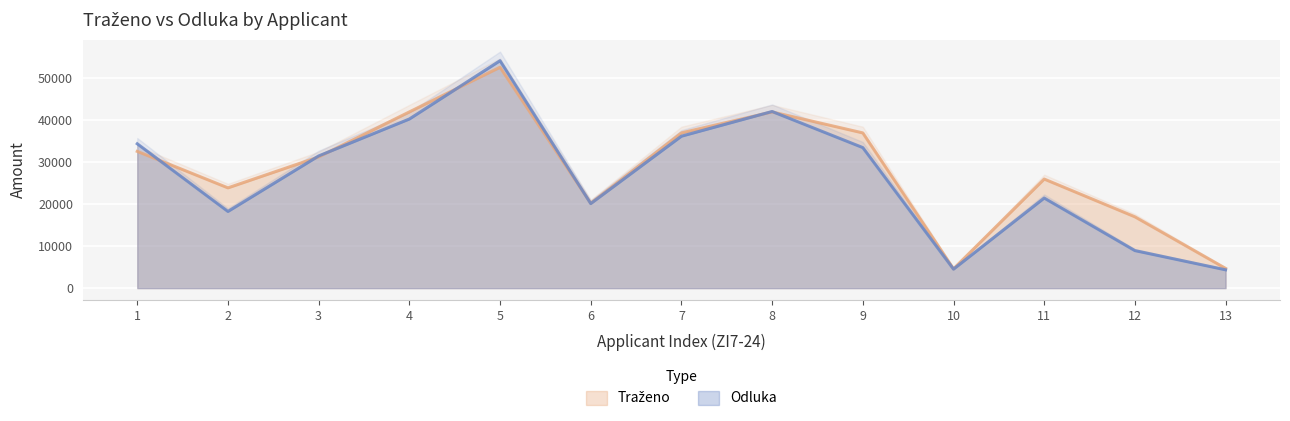

In Odluka, how many points are lower than both neighbors (excluding endpoints)?

3